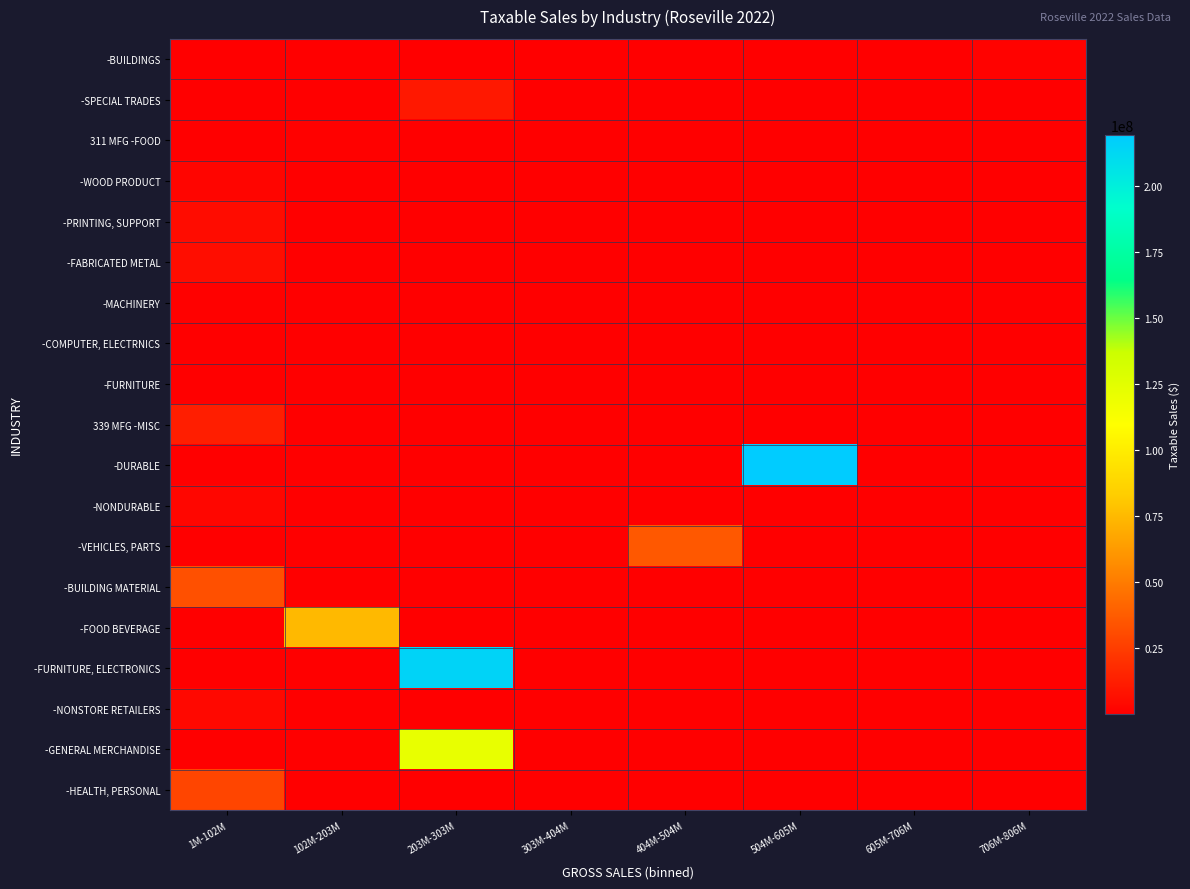

True or false: -COMPUTER, ELECTRNICS has a value of 137853.9 at 1M-102M.

False